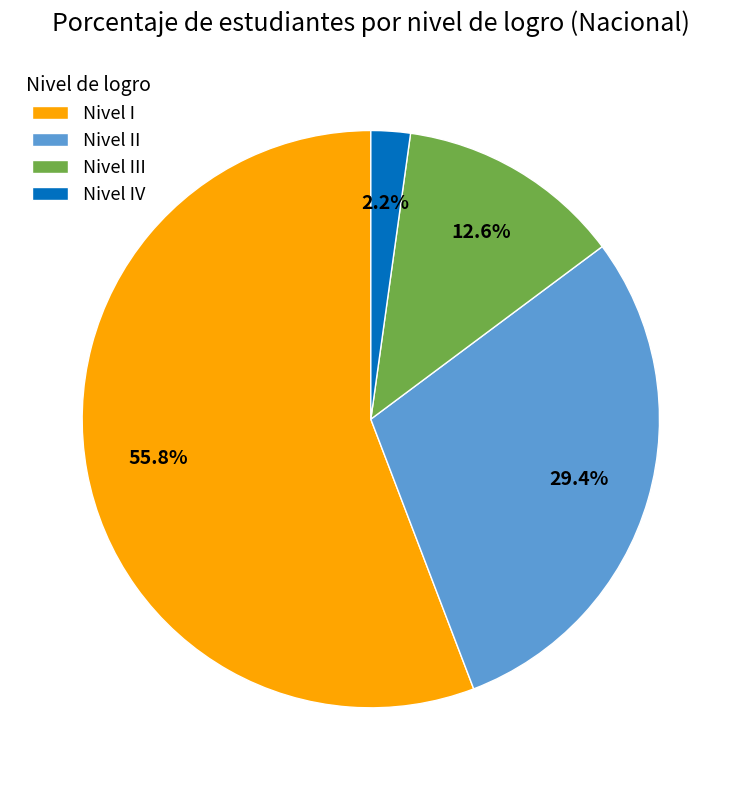

Do Nivel IV and Nivel III together represent more than half of the pie?

No